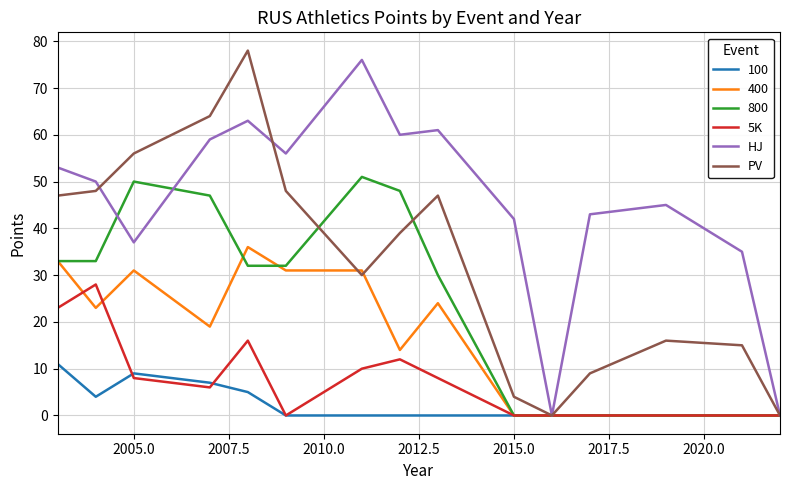

What is the greatest value displayed?

78